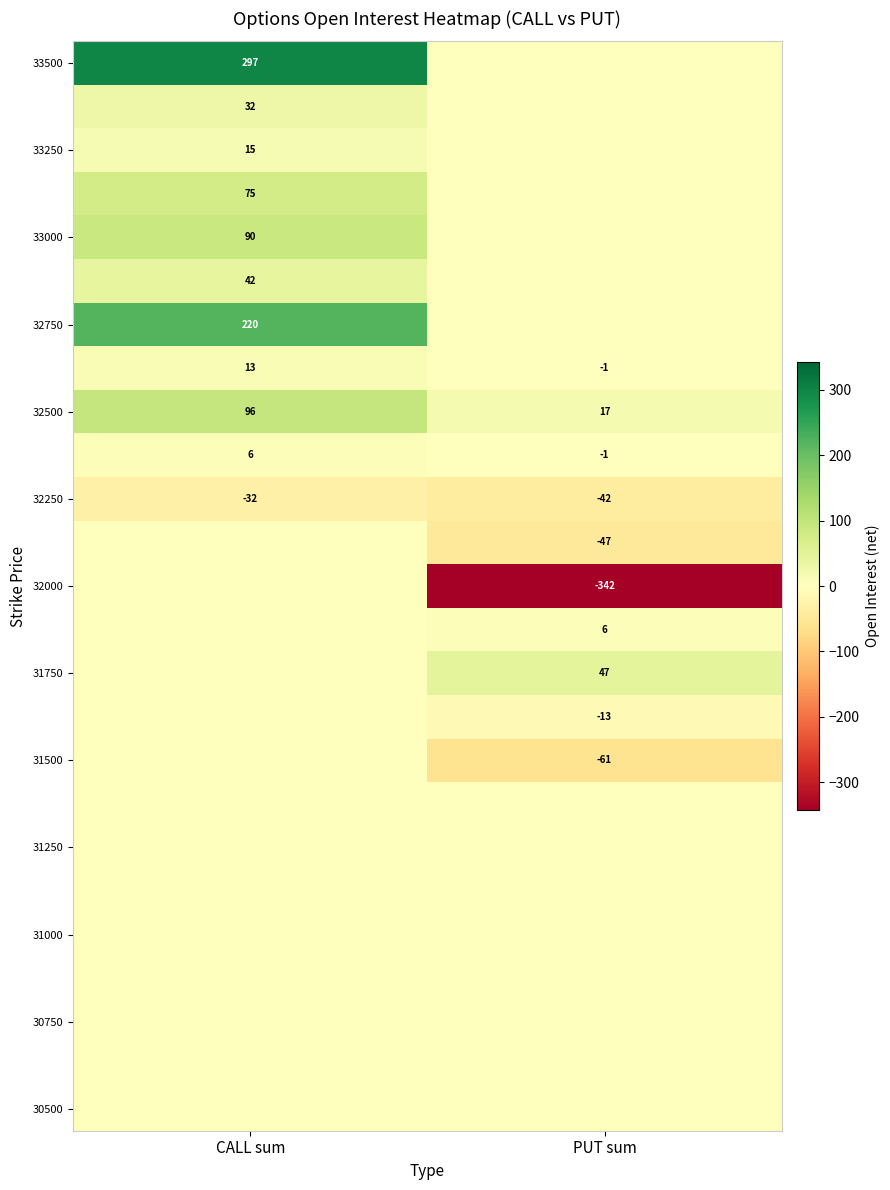

Which category has the lowest value in the 32250 series?

PUT sum